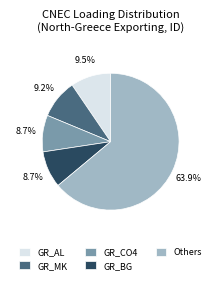

Does any single category account for the majority?

Yes